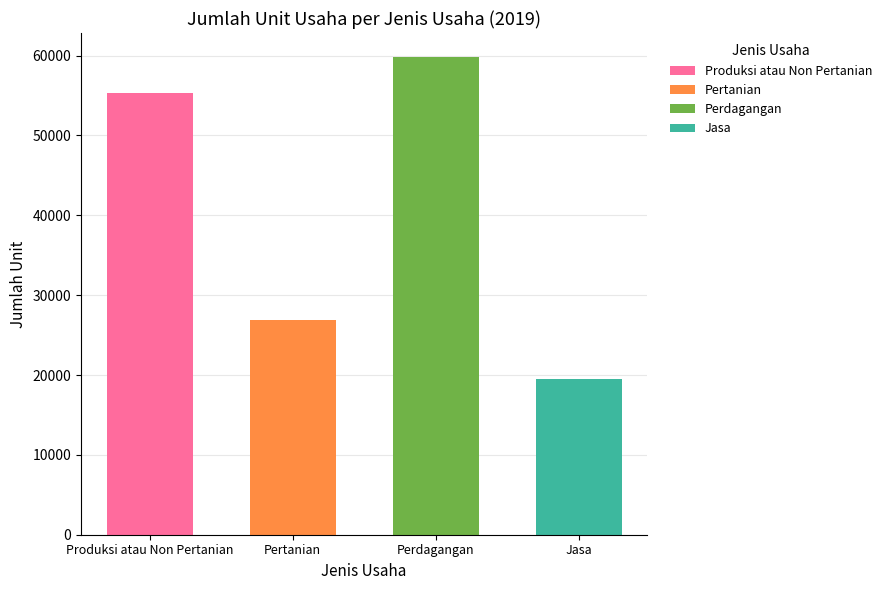

List the labels in order of value, smallest first.

Jasa, Pertanian, Produksi atau Non Pertanian, Perdagangan